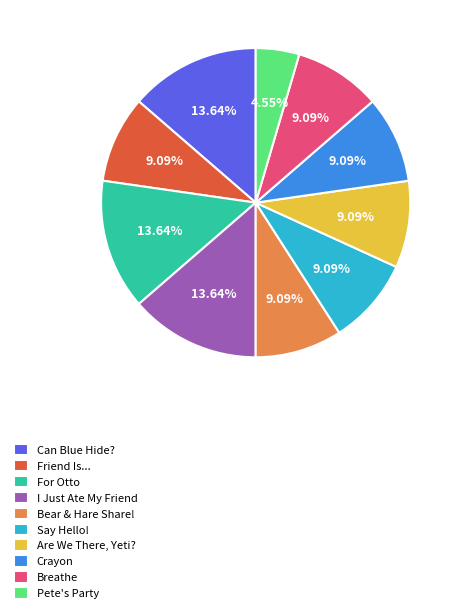

What is the ratio of the value at Can Blue Hide? to the value at Bear & Hare Share!?

1.5